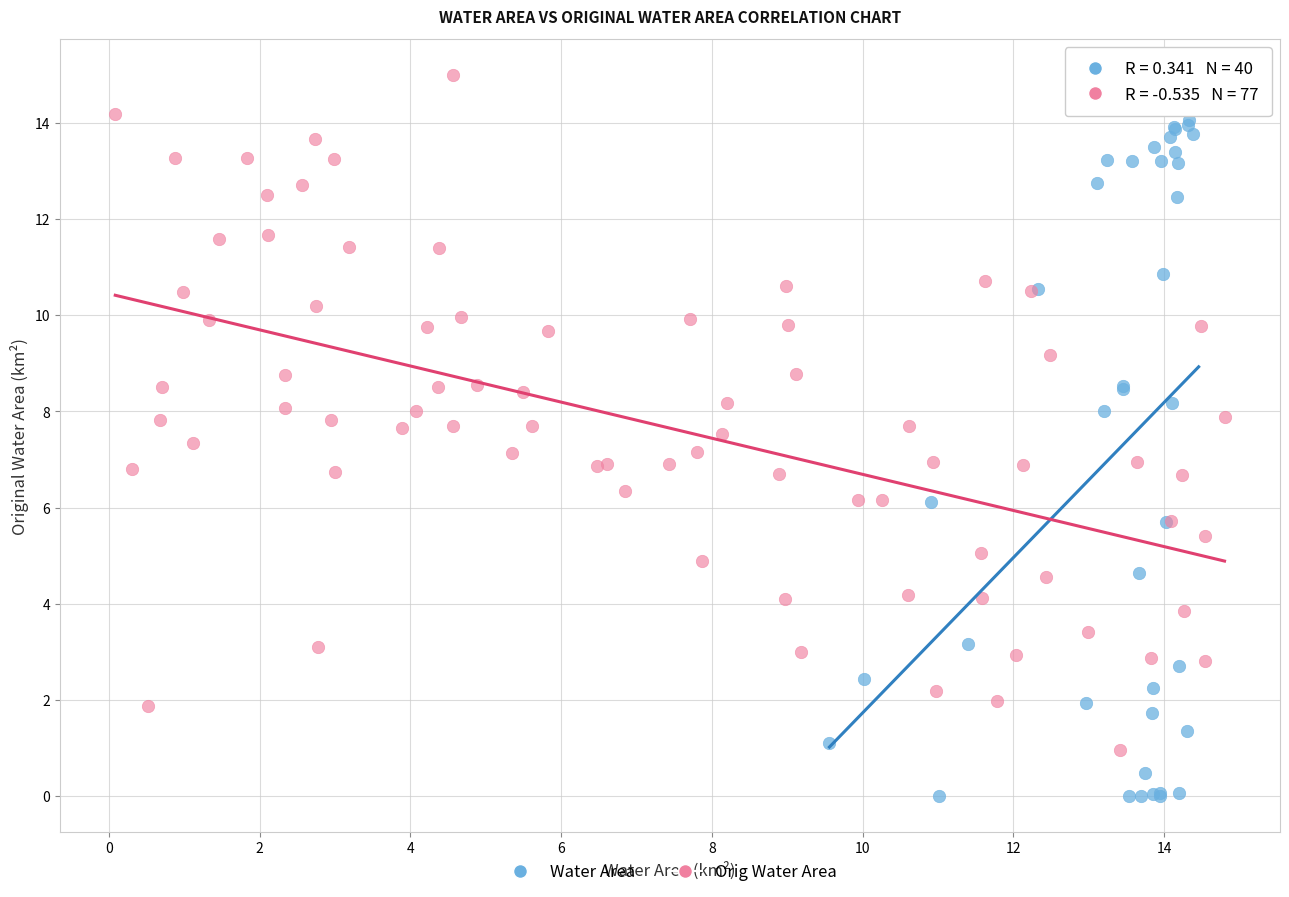

Which series reaches the minimum Y coordinate?

Water Area